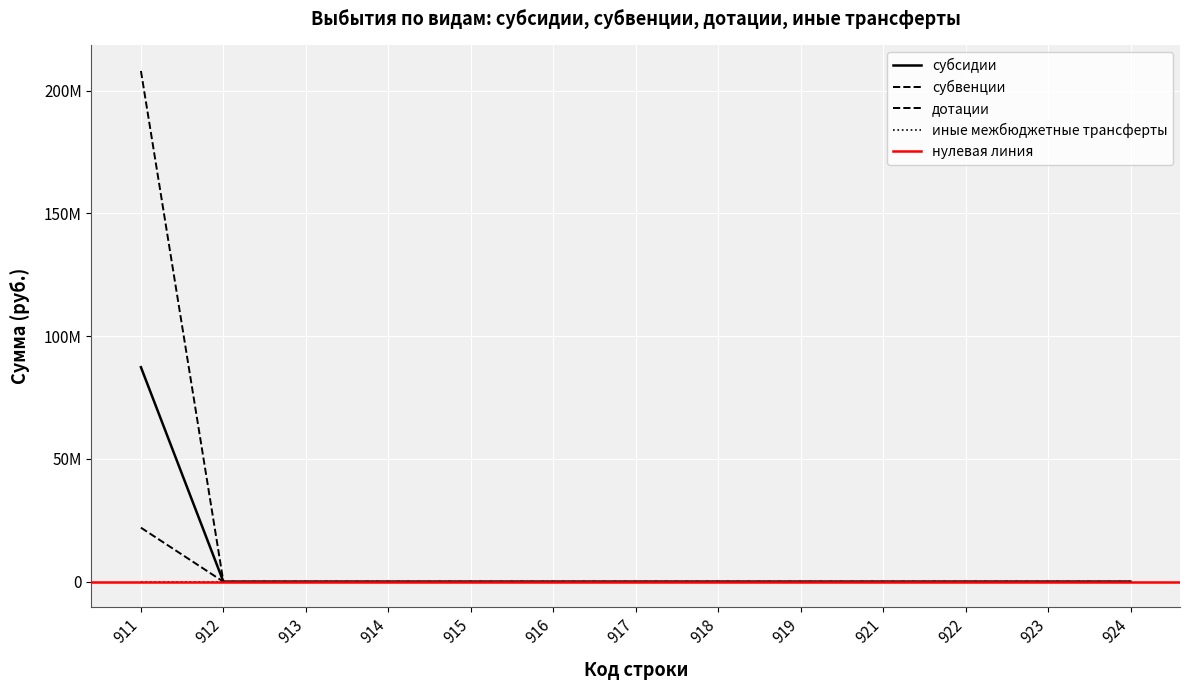

What is the maximum value for дотации?

22001000.0